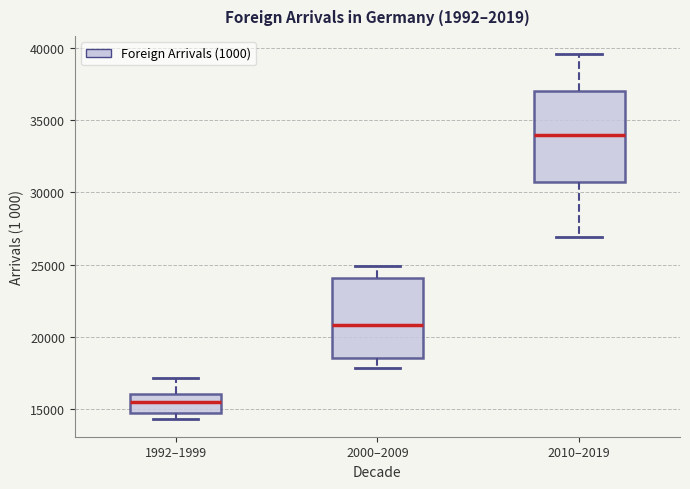

Which box is the tallest, from its lower edge to its upper edge?

2010–2019